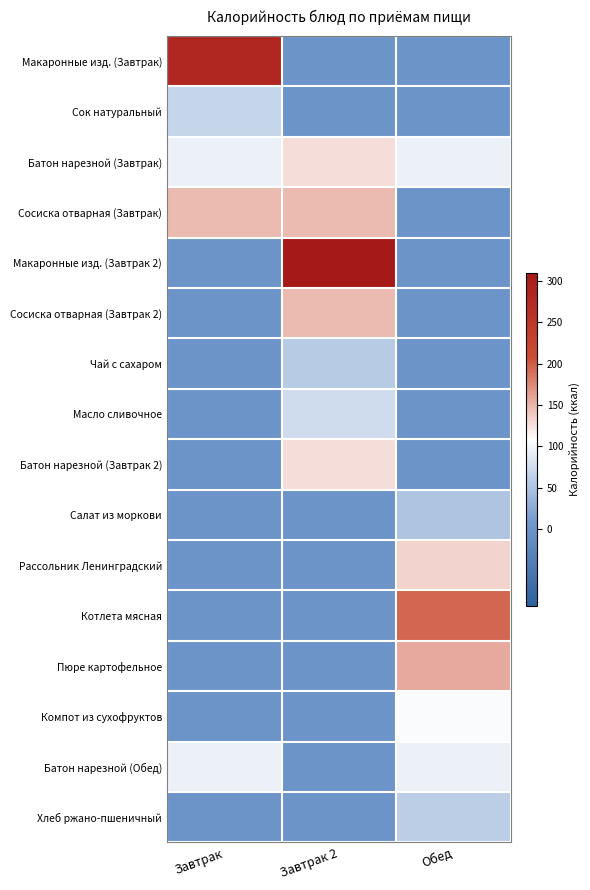

Rank the series at Завтрак from lowest to highest value.

Макаронные изд. (Завтрак 2), Сосиска отварная (Завтрак 2), Чай с сахаром, Масло сливочное, Батон нарезной (Завтрак 2), Салат из моркови, Рассольник Ленинградский, Котлета мясная, Пюре картофельное, Компот из сухофруктов, Хлеб ржано-пшеничный, Сок натуральный, Батон нарезной (Завтрак), Батон нарезной (Обед), Сосиска отварная (Завтрак), Макаронные изд. (Завтрак)